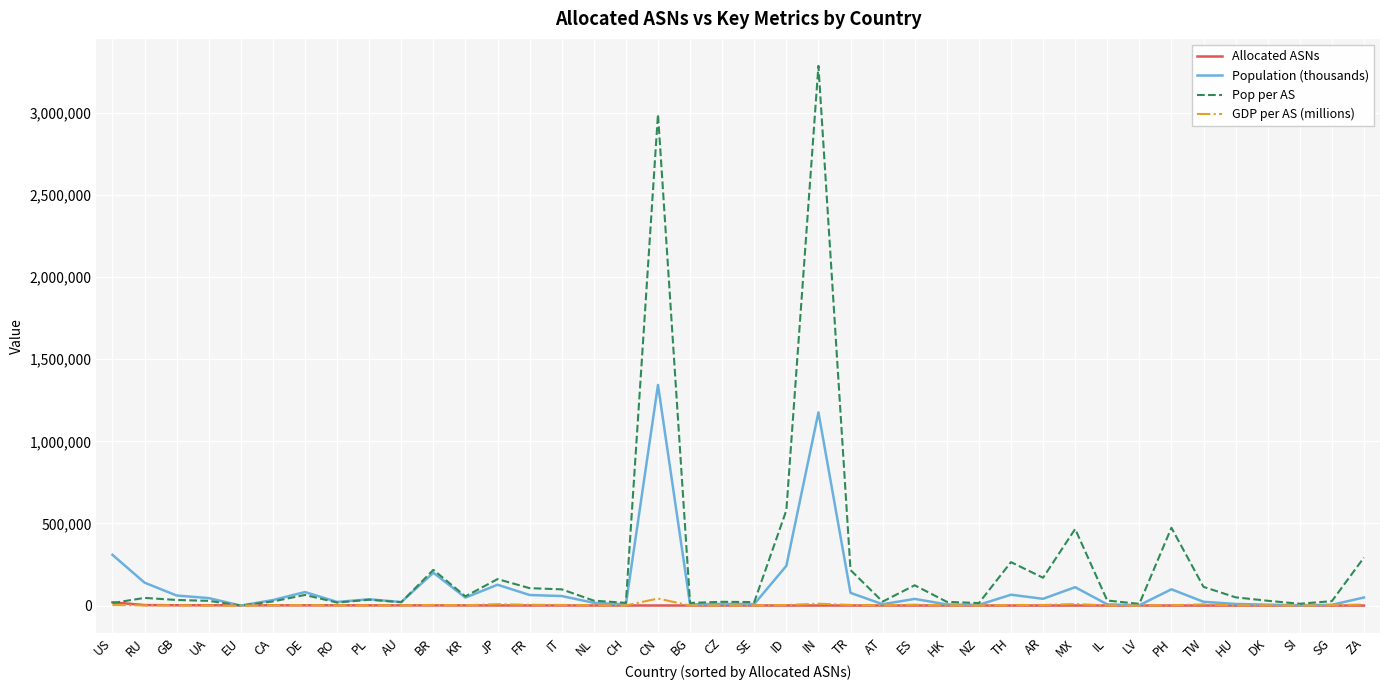

What is the spread (max minus min) of values at IL?

30454.0